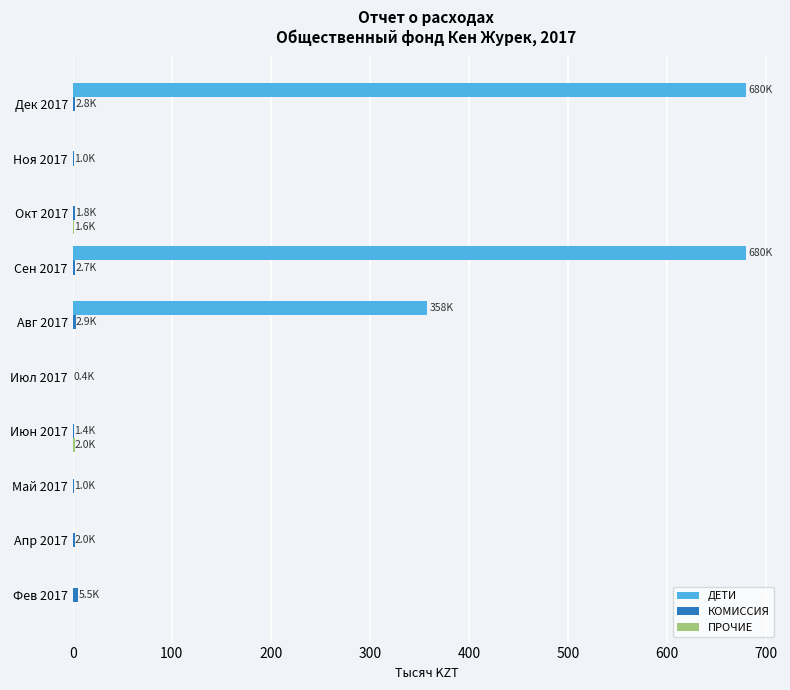

Between Окт 2017 and Дек 2017, which series saw the biggest shift?

ДЕТИ